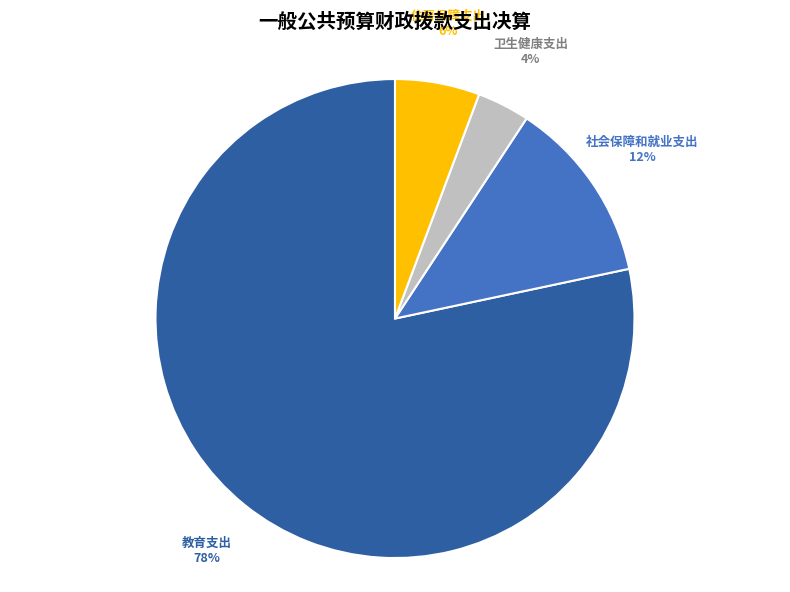

Do 住房保障支出 and 教育支出 together represent more than half of the pie?

Yes